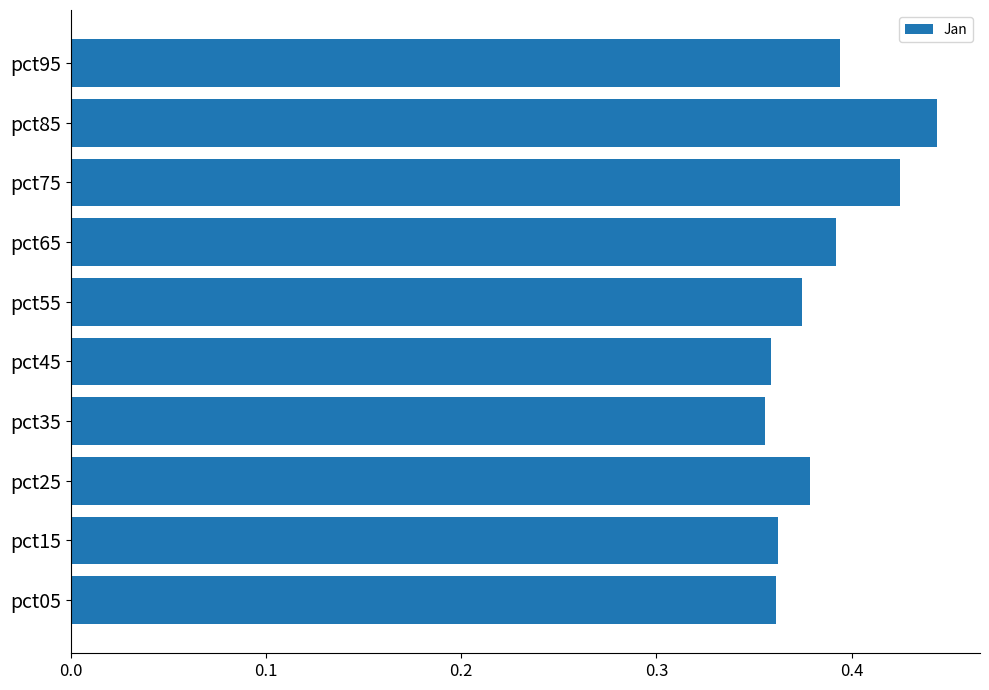

Which has a higher value, pct65 or pct15?

pct65